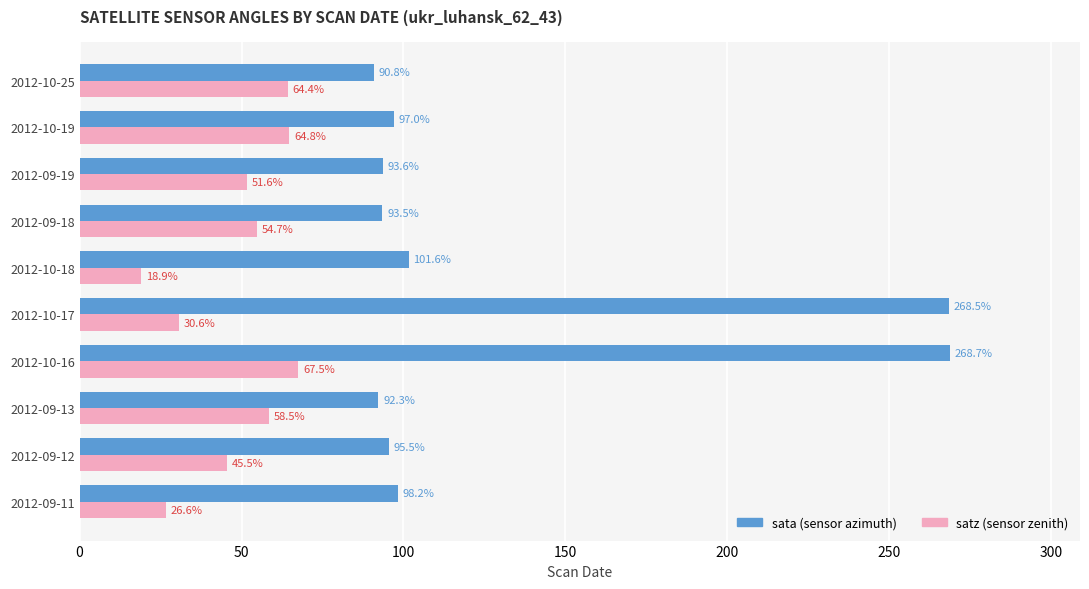

At which category is the sum across all series the highest?

2012-10-16